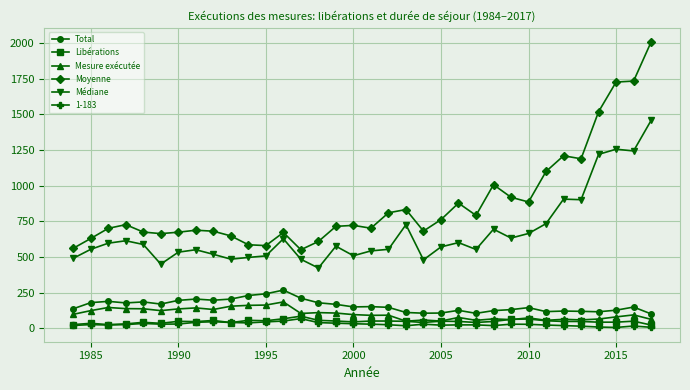

At how many categories does at least one series exceed 1545?

3